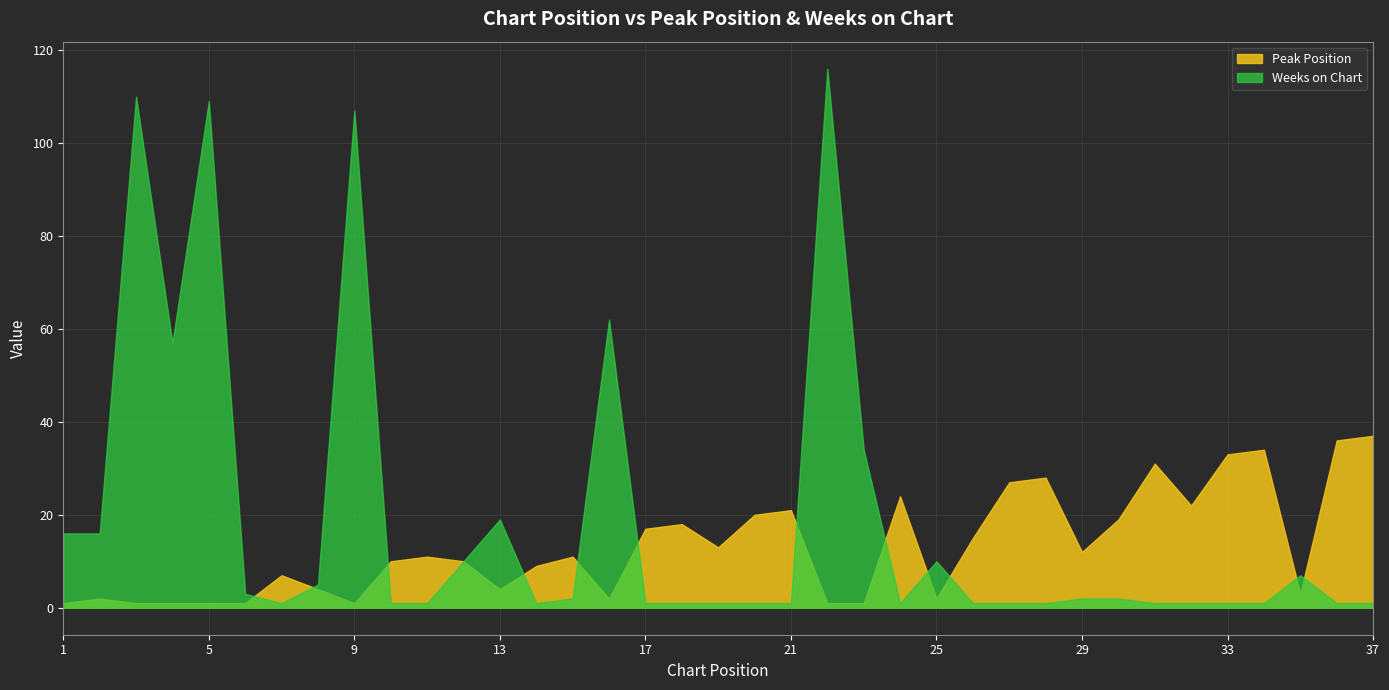

What is the greatest value displayed?

116